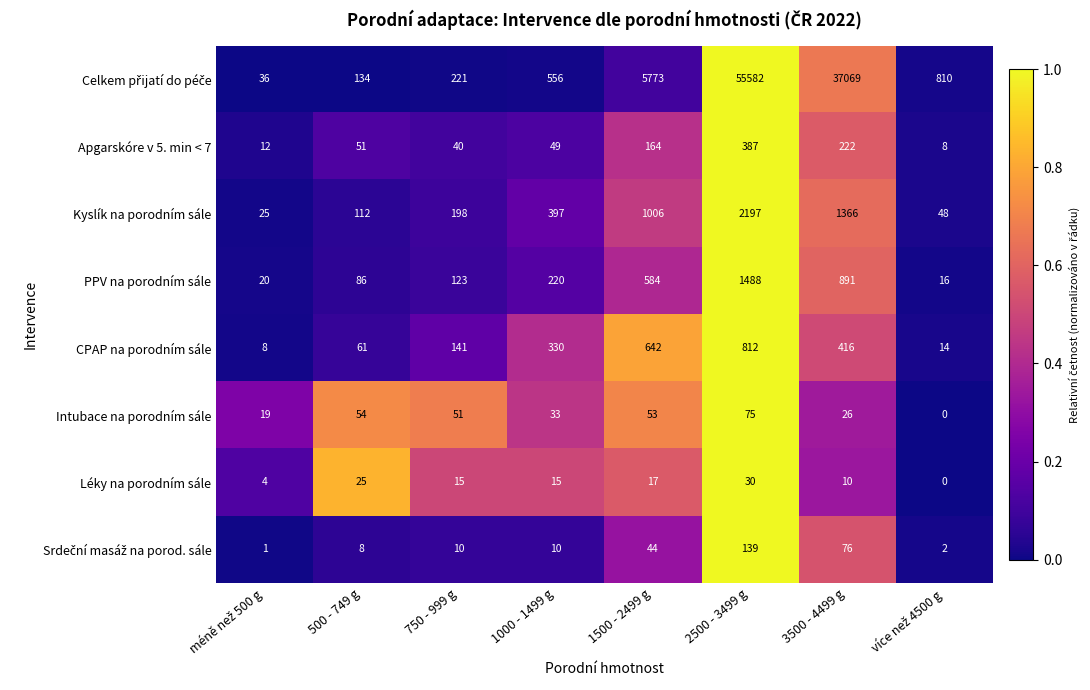

At which category is the sum across all series the highest?

2500 - 3499 g